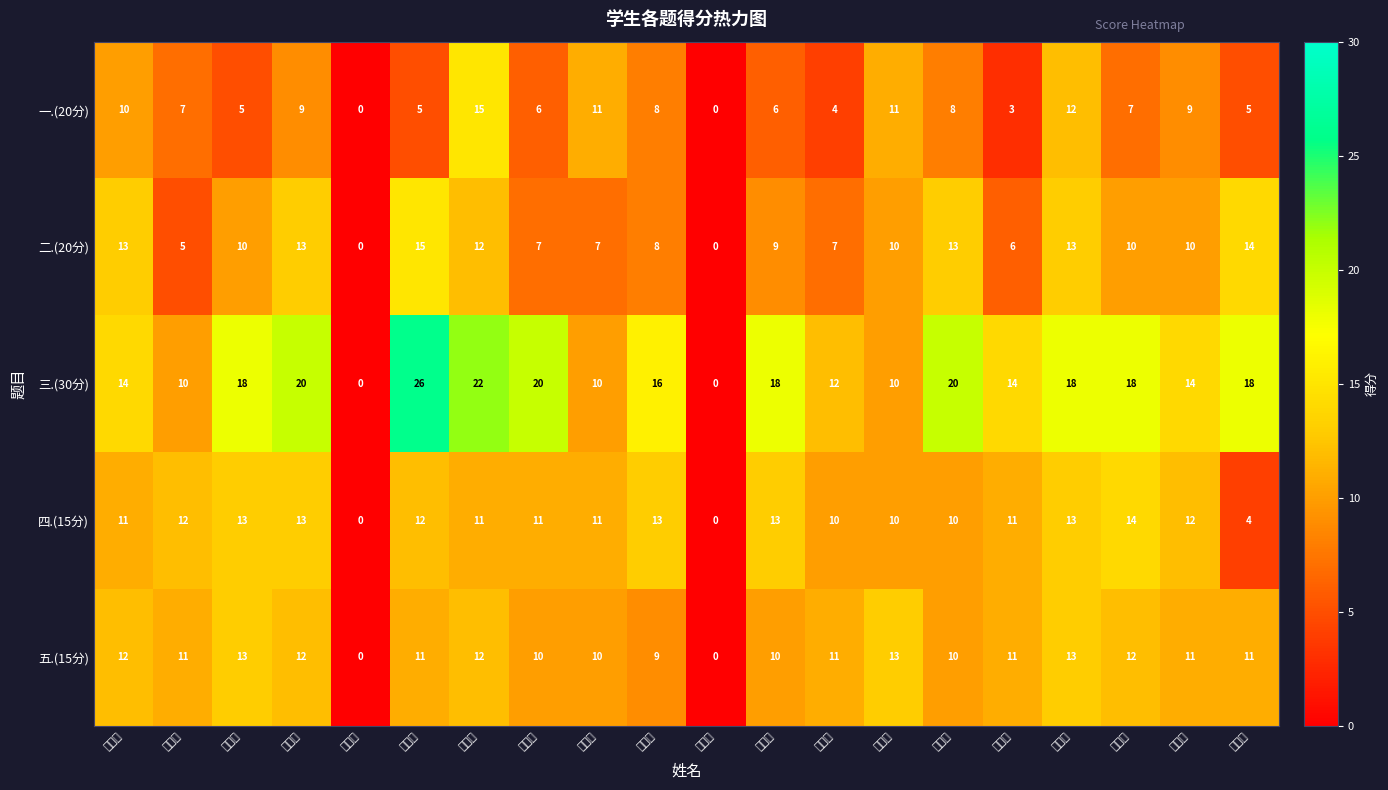

Reading left to right, what are all the values shown in this chart?

一.(20分): 赵卓越=10	任飞宇=7	张超宇=5	何嘉霁=9	王恒阳=0	魏文豪=5	韩宇晴=15	韩增斌=6	周长政=11	刘同乐=8	战元泽=0	李家漳=6	段旭升=4	孙梓效=11	周靖博=8	郭子意=3	曹海涛=12	郑铭波=7	赵智杨=9	赵立志=5
二.(20分): 赵卓越=13	任飞宇=5	张超宇=10	何嘉霁=13	王恒阳=0	魏文豪=15	韩宇晴=12	韩增斌=7	周长政=7	刘同乐=8	战元泽=0	李家漳=9	段旭升=7	孙梓效=10	周靖博=13	郭子意=6	曹海涛=13	郑铭波=10	赵智杨=10	赵立志=14
三.(30分): 赵卓越=14	任飞宇=10	张超宇=18	何嘉霁=20	王恒阳=0	魏文豪=26	韩宇晴=22	韩增斌=20	周长政=10	刘同乐=16	战元泽=0	李家漳=18	段旭升=12	孙梓效=10	周靖博=20	郭子意=14	曹海涛=18	郑铭波=18	赵智杨=14	赵立志=18
四.(15分): 赵卓越=11	任飞宇=12	张超宇=13	何嘉霁=13	王恒阳=0	魏文豪=12	韩宇晴=11	韩增斌=11	周长政=11	刘同乐=13	战元泽=0	李家漳=13	段旭升=10	孙梓效=10	周靖博=10	郭子意=11	曹海涛=13	郑铭波=14	赵智杨=12	赵立志=4
五.(15分): 赵卓越=12	任飞宇=11	张超宇=13	何嘉霁=12	王恒阳=0	魏文豪=11	韩宇晴=12	韩增斌=10	周长政=10	刘同乐=9	战元泽=0	李家漳=10	段旭升=11	孙梓效=13	周靖博=10	郭子意=11	曹海涛=13	郑铭波=12	赵智杨=11	赵立志=11